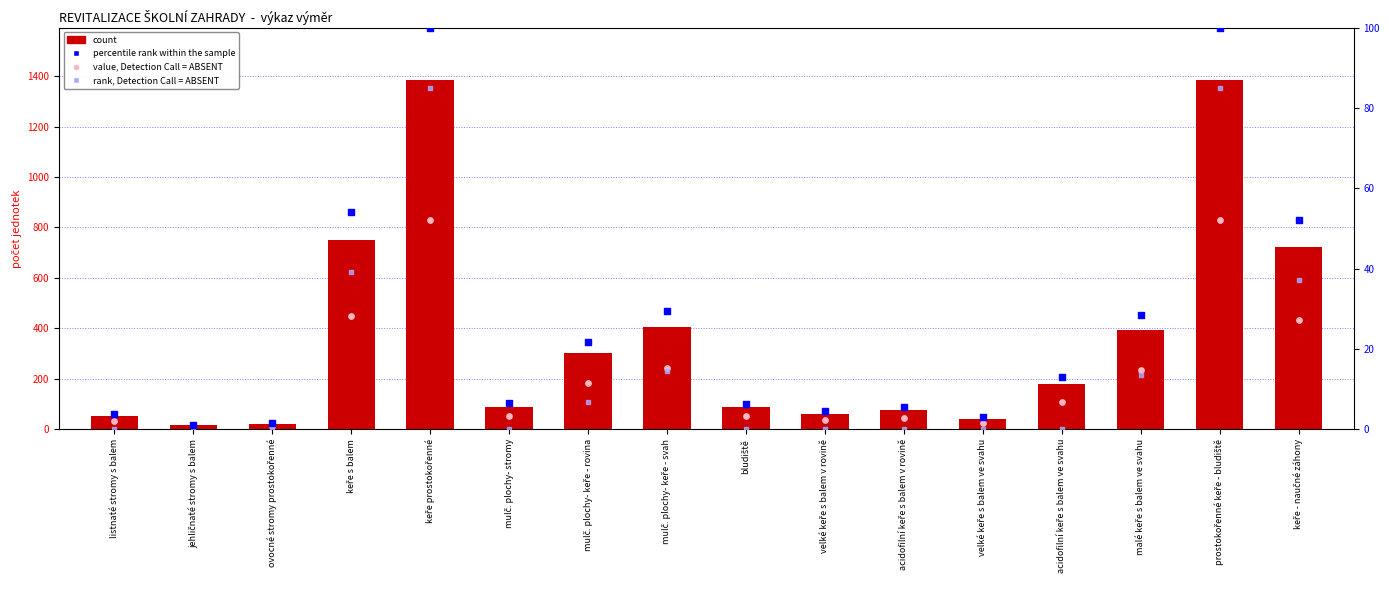

Which series has the largest total across all categories?

count